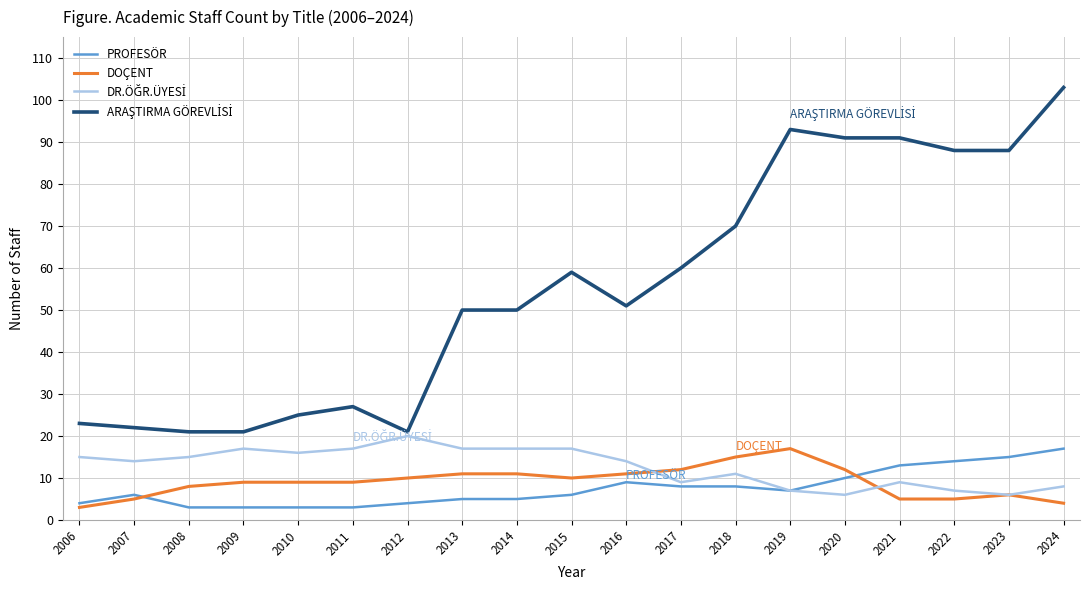

Count the number of categories in the chart.

19